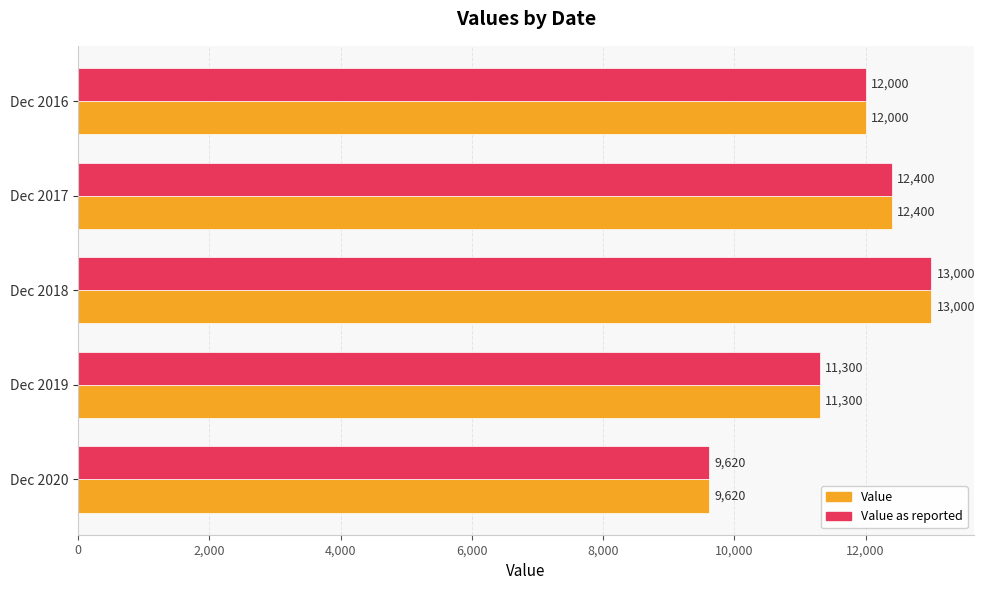

What is the difference between the maximum and minimum values in the Value as reported series?

3380